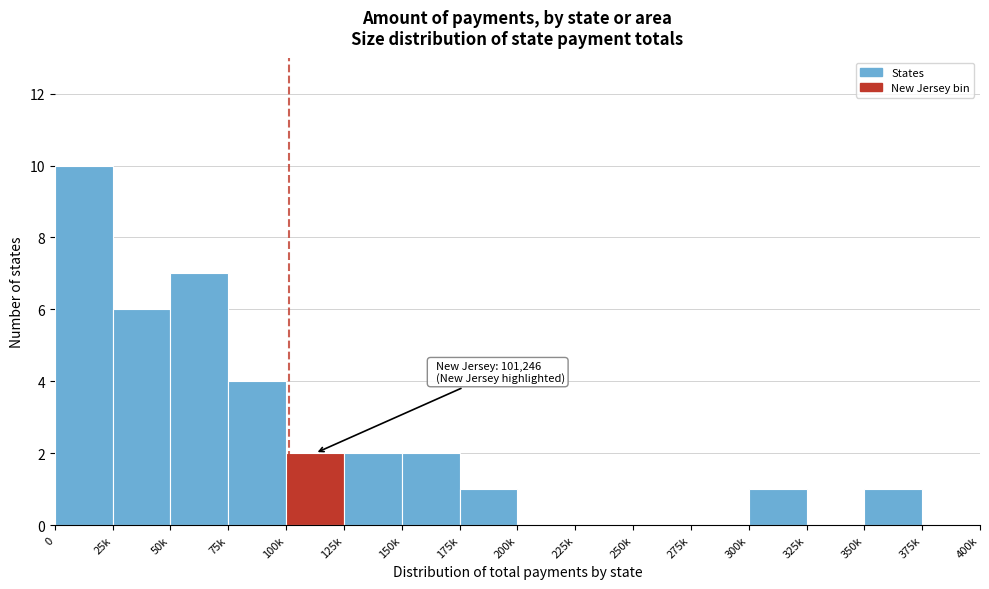

Reading left to right, extract all data points from this chart.

0=10	25k=6	50k=7	75k=4	100k=2	125k=2	150k=2	175k=1	200k=0	225k=0	250k=0	275k=0	300k=1	325k=0	350k=1	375k=0